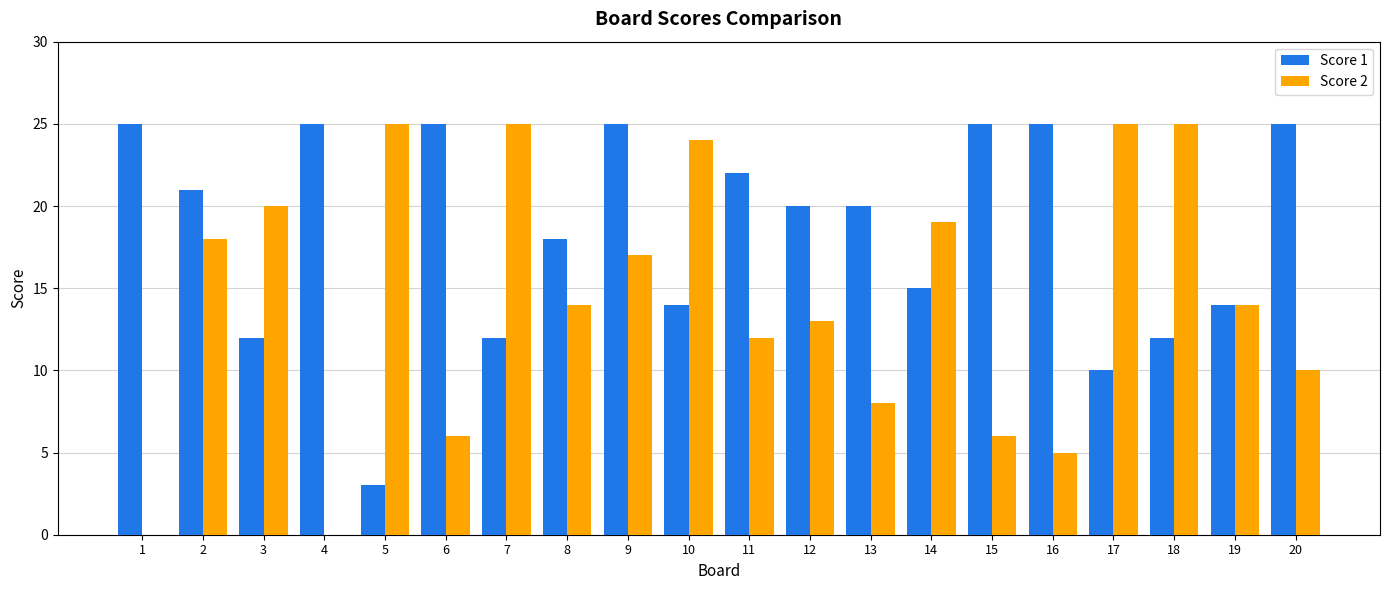

Which series changed the most between 1 and 2?

Score 2